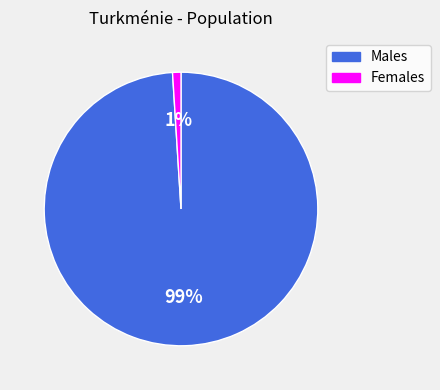

To the nearest percent, what is the difference between the largest and smallest slice percentages?

98%